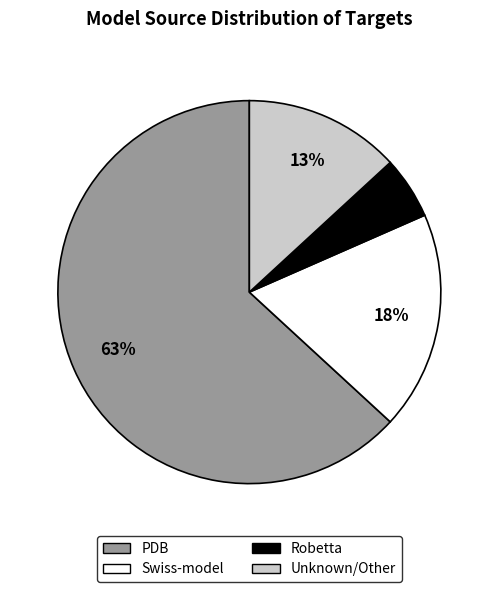

Is the sum of Unknown/Other and Swiss-model greater than half?

No